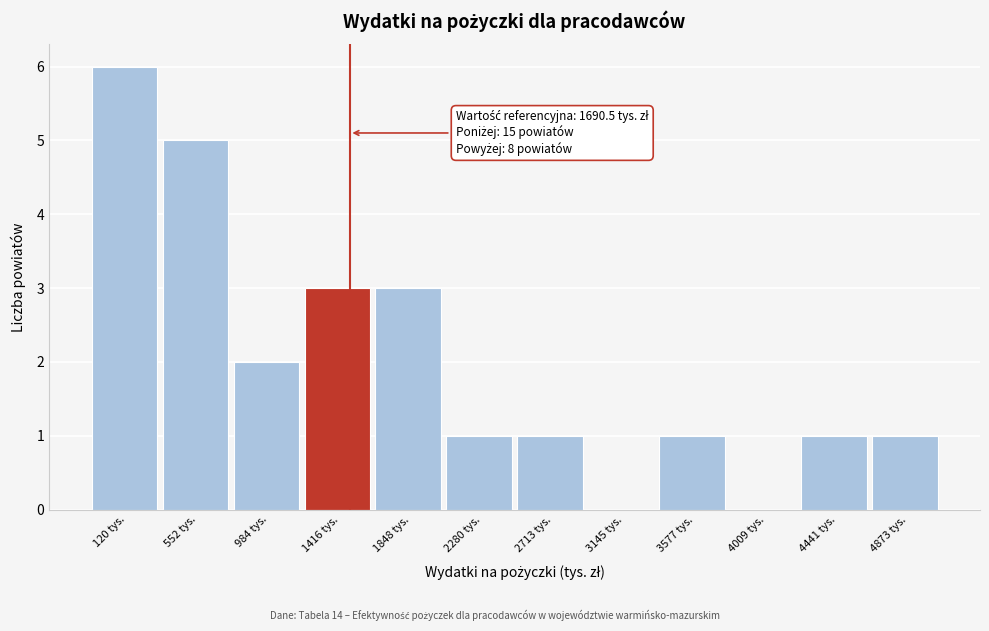

Reading right to left, list all the values displayed in this chart.

4873 tys.=1	4441 tys.=1	4009 tys.=0	3577 tys.=1	3145 tys.=0	2713 tys.=1	2280 tys.=1	1848 tys.=3	1416 tys.=3	984 tys.=2	552 tys.=5	120 tys.=6